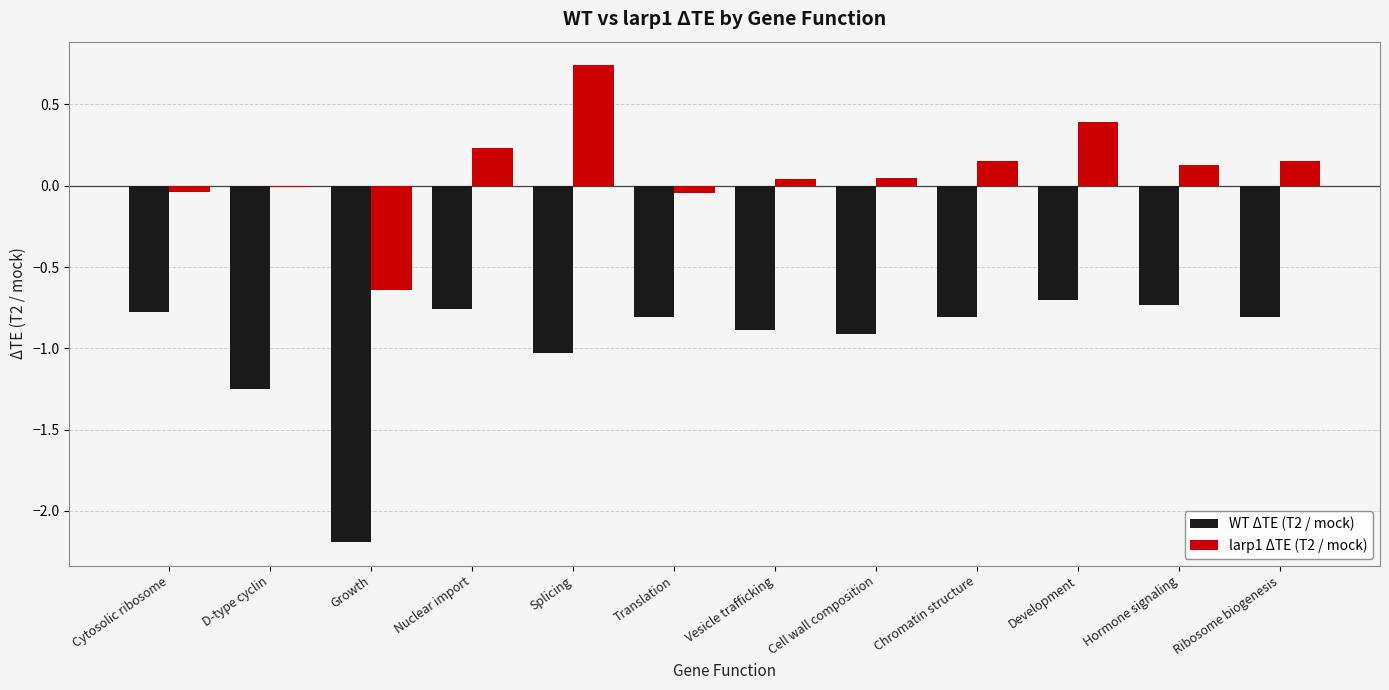

Count the number of data series in this chart.

2